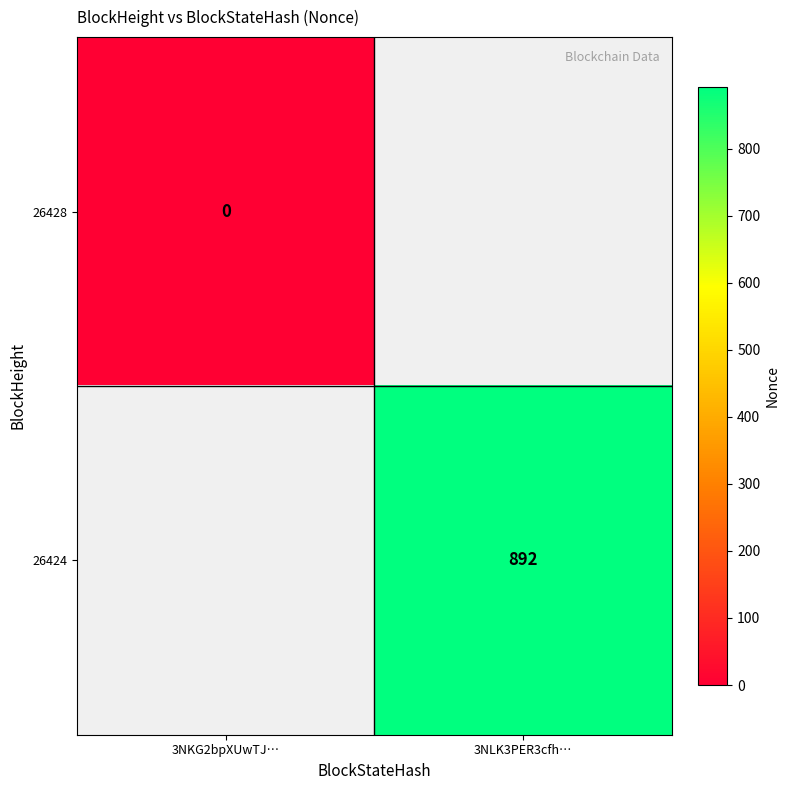

Is it true that 26424 equals 214 at 3NLK3PER3cfh…?

False